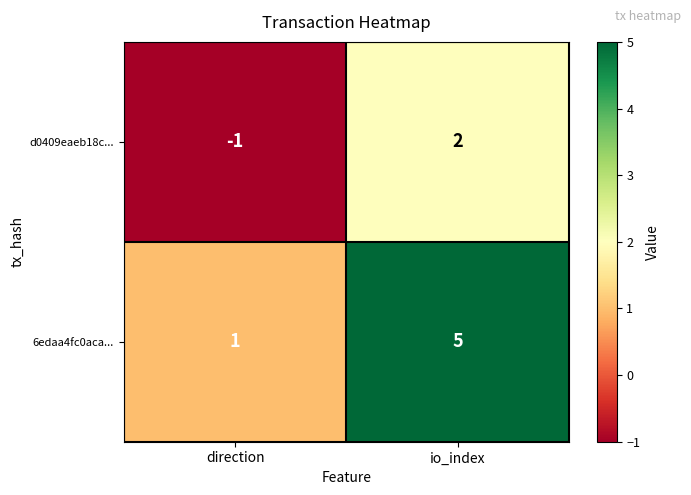

What is the difference between the maximum and minimum values in the 6edaa4fc0aca... series?

4